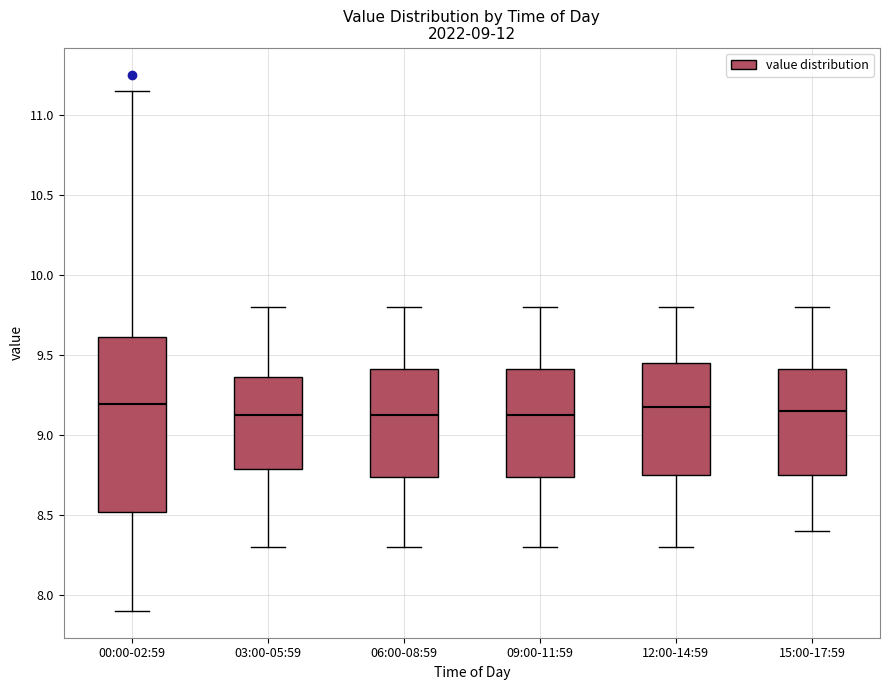

Comparing the boxes themselves (not the whiskers), which one is the tallest?

00:00-02:59